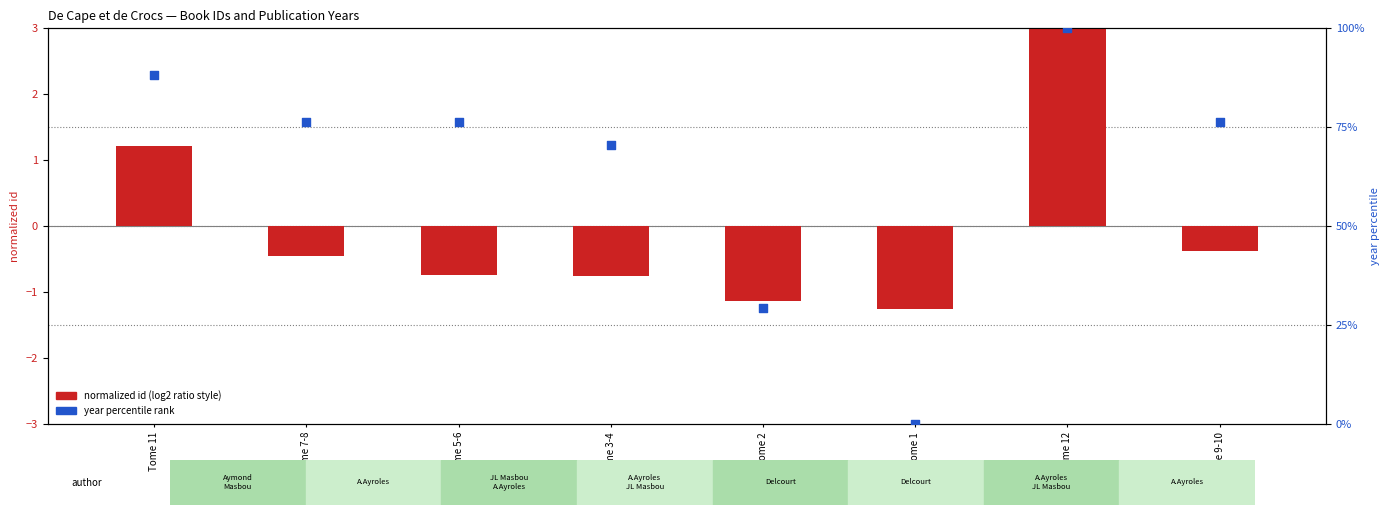

At how many categories does at least one series exceed 80?

2